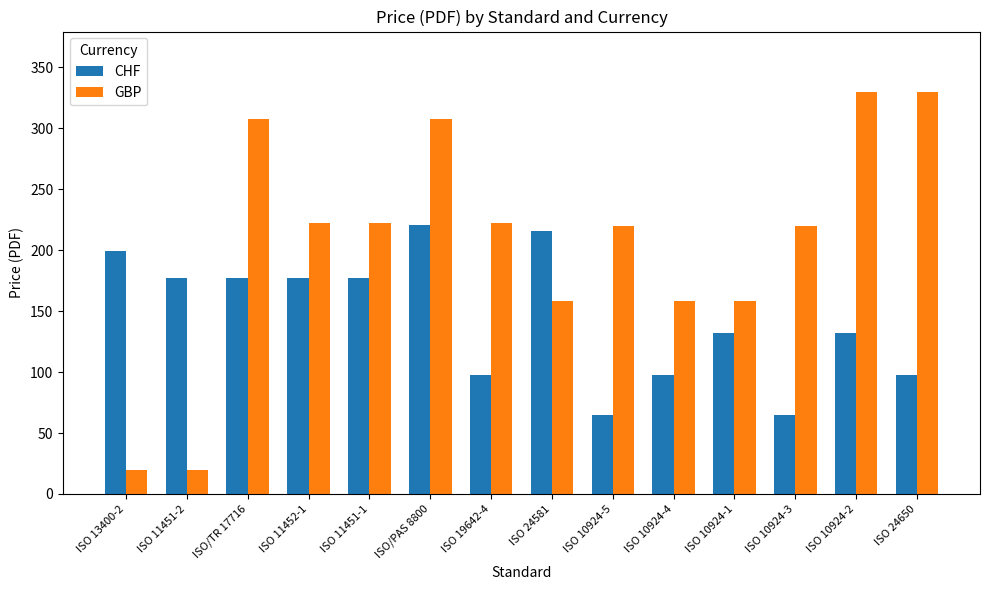

What is the sum of all GBP values?

2896